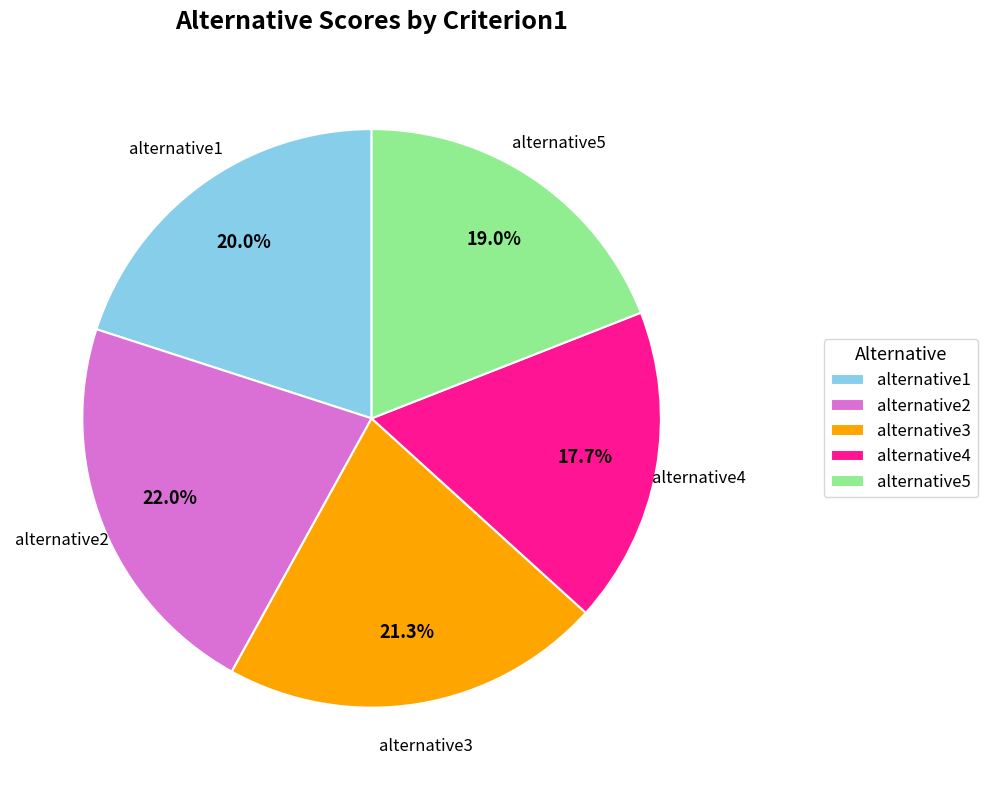

Which slice is the smallest?

alternative4